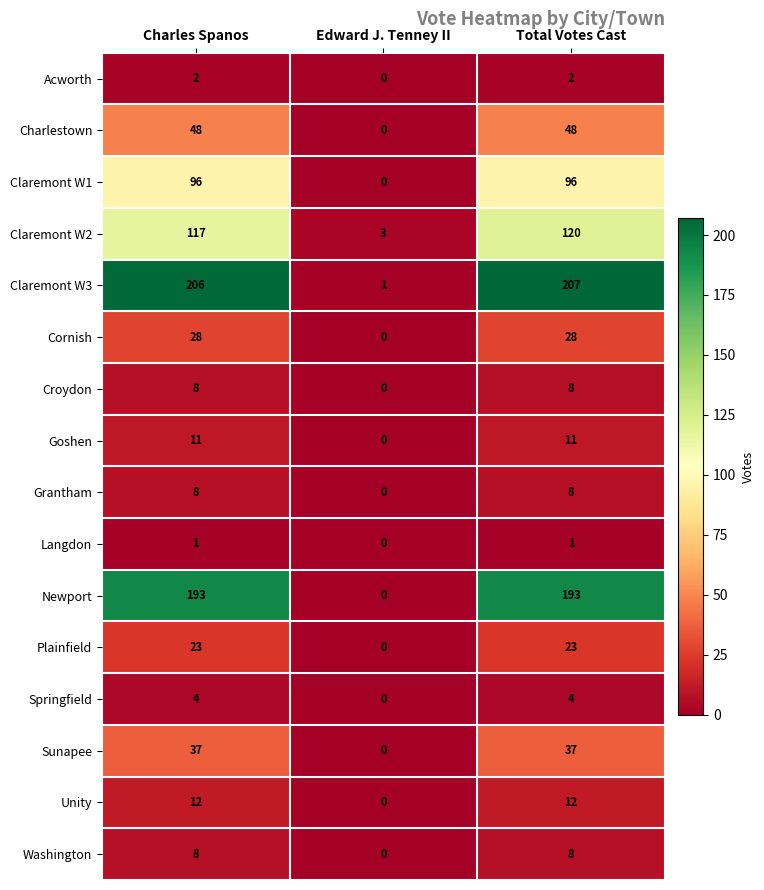

Is the value of Acworth at Total Votes Cast greater than the value of Grantham at Charles Spanos?

No